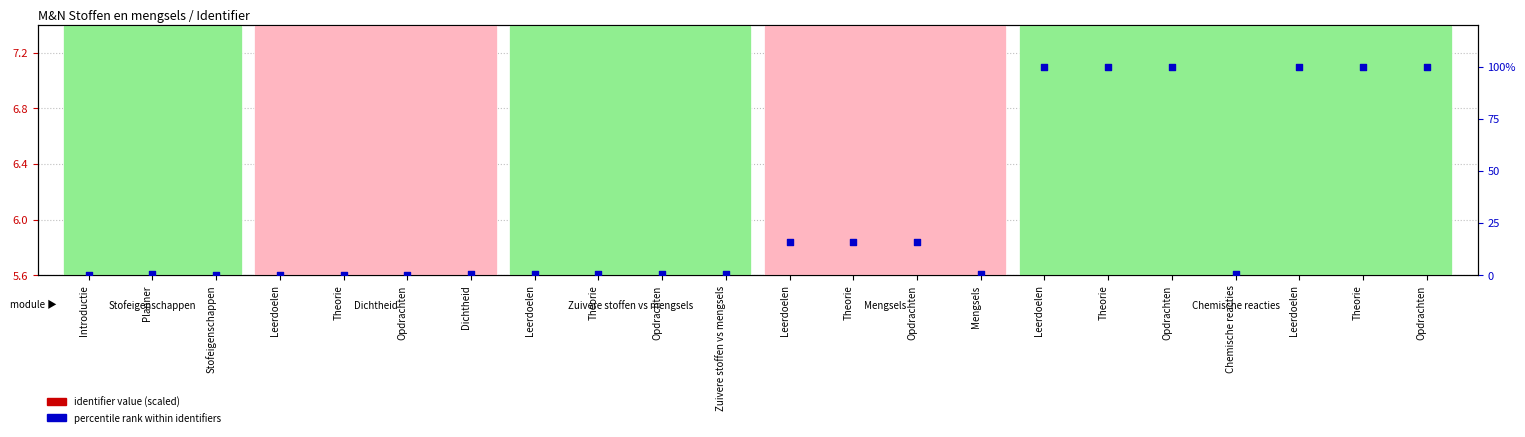

What are all the series names shown in the legend?

identifier value (scaled), percentile rank within identifiers